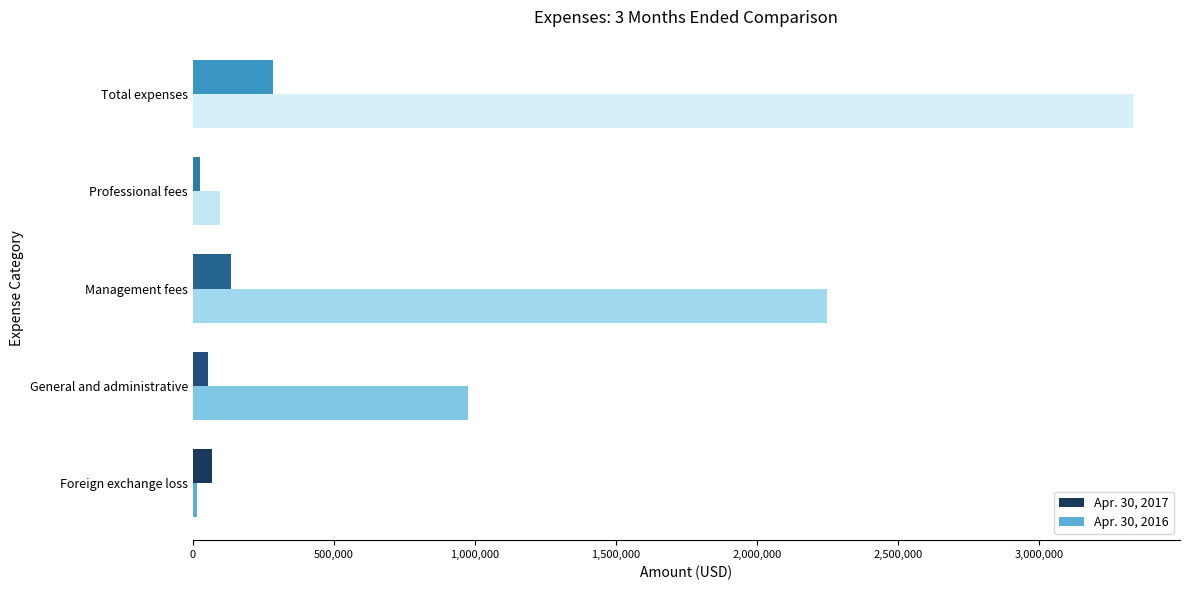

Which series has the largest total across all categories?

Apr. 30, 2016